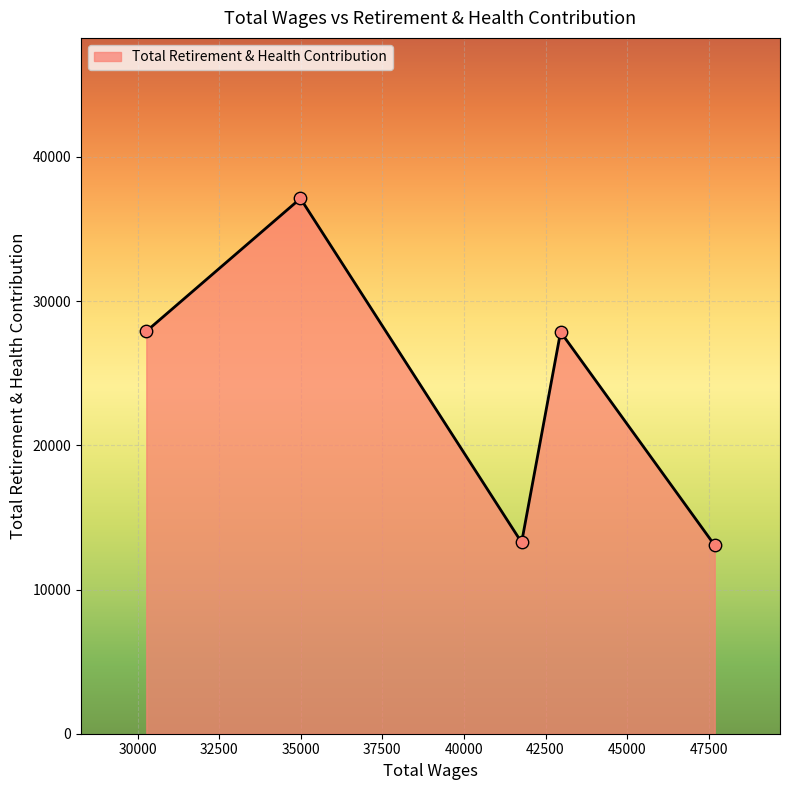

What is the maximum value shown in the chart?

37119